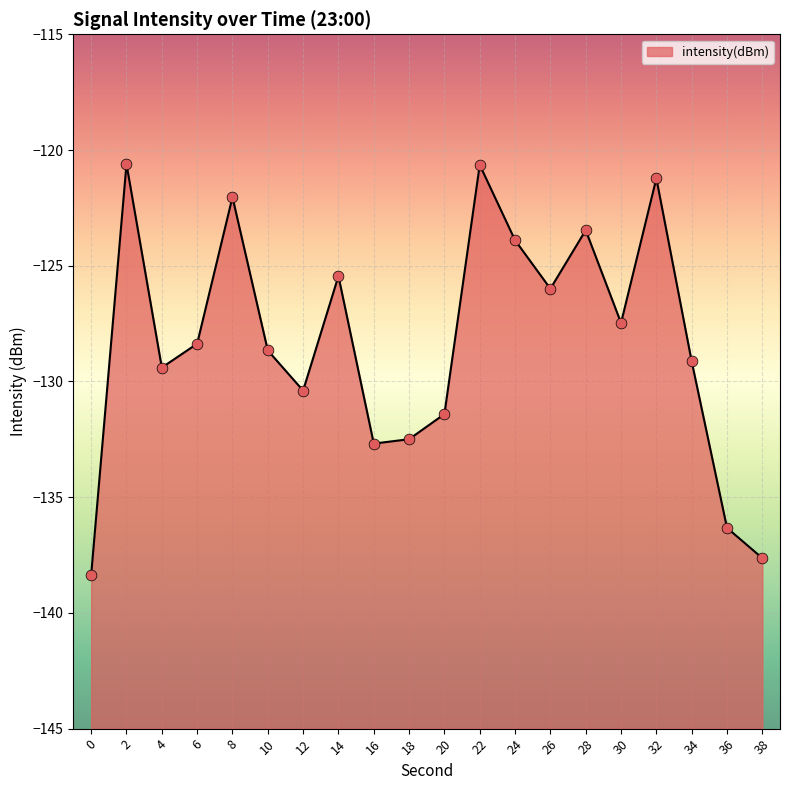

Which has a higher value, 36 or 8?

8